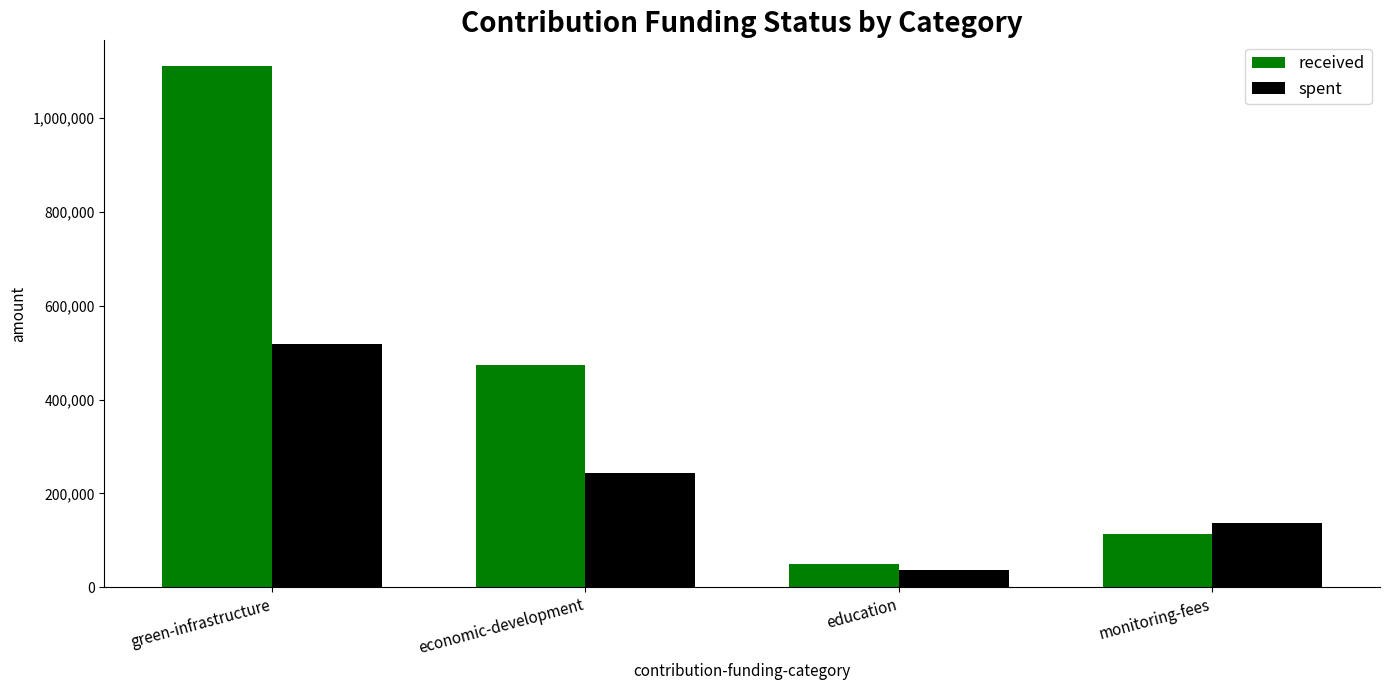

The value of spent at monitoring-fees is 50722. True or false?

False